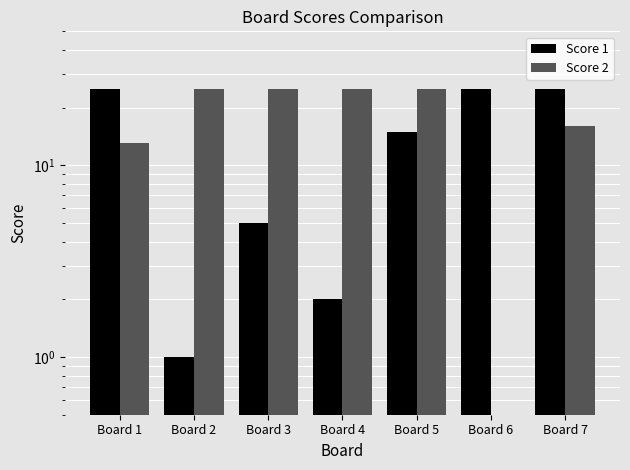

List the series in order of their overall mean, highest first.

Score 2, Score 1